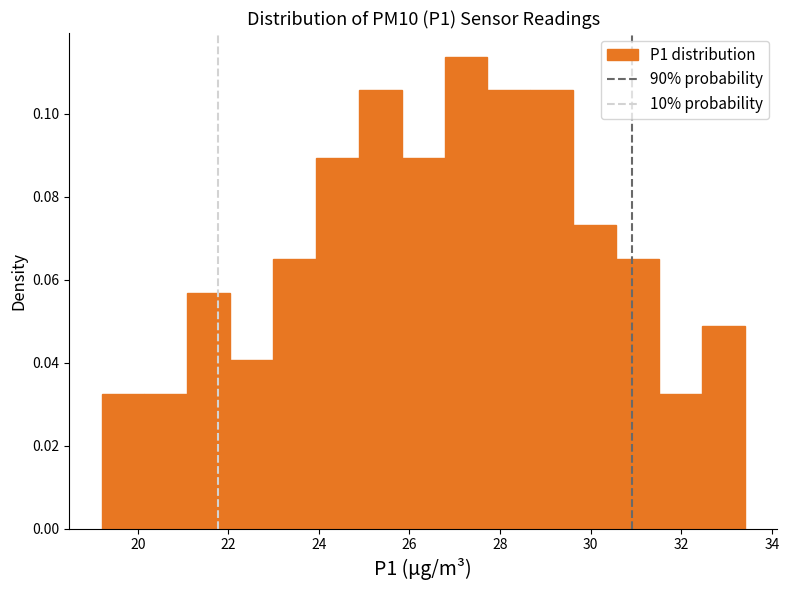

Over which range of the x-axis is the bar tallest?

26.8 to 27.8